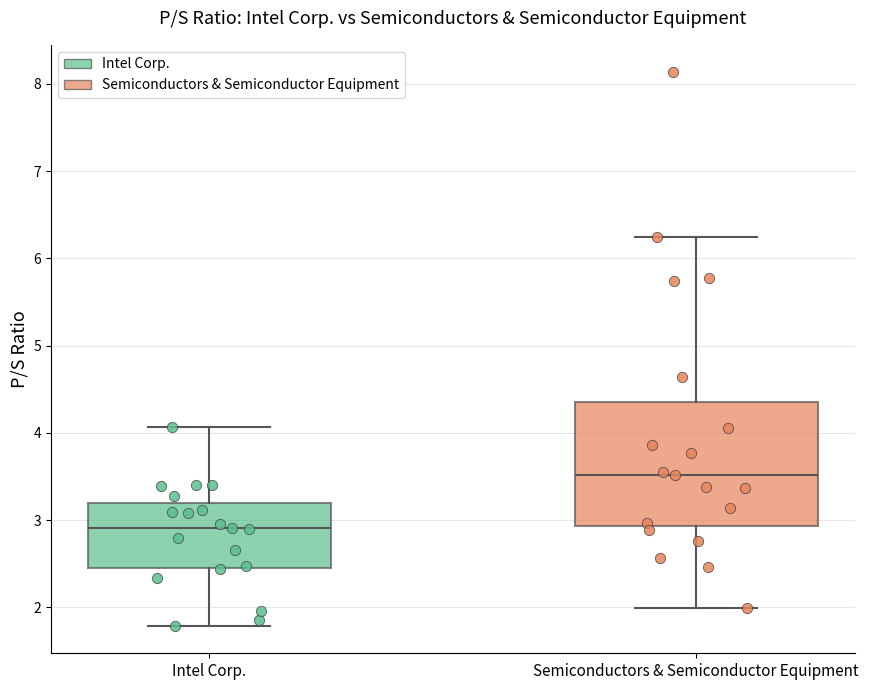

Reading left to right, read every box against the y-axis: the position of its median line, the range the box covers, and the ends of its whiskers. The values are not printed on the chart, so give them approximately, as read against the axis.

Intel Corp.: median 2.9, box 2.5 to 3.2, whiskers 1.8 to 4.1
Semiconductors & Semiconductor Equipment: median 3.5, box 2.9 to 4.4, whiskers 2.0 to 6.2